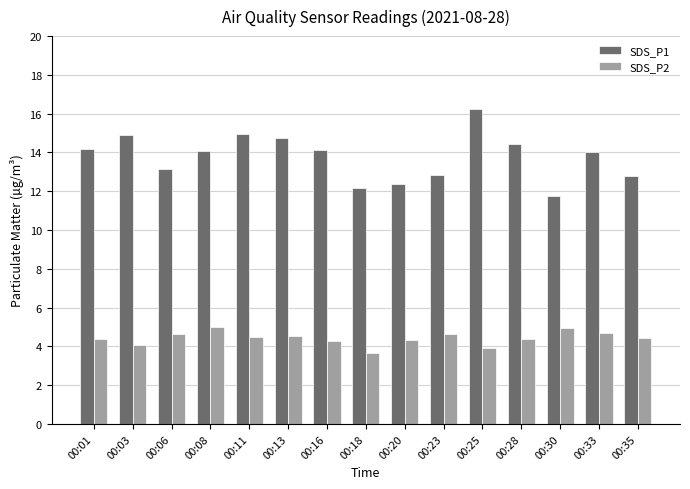

Which series has the largest range (max minus min)?

SDS_P1